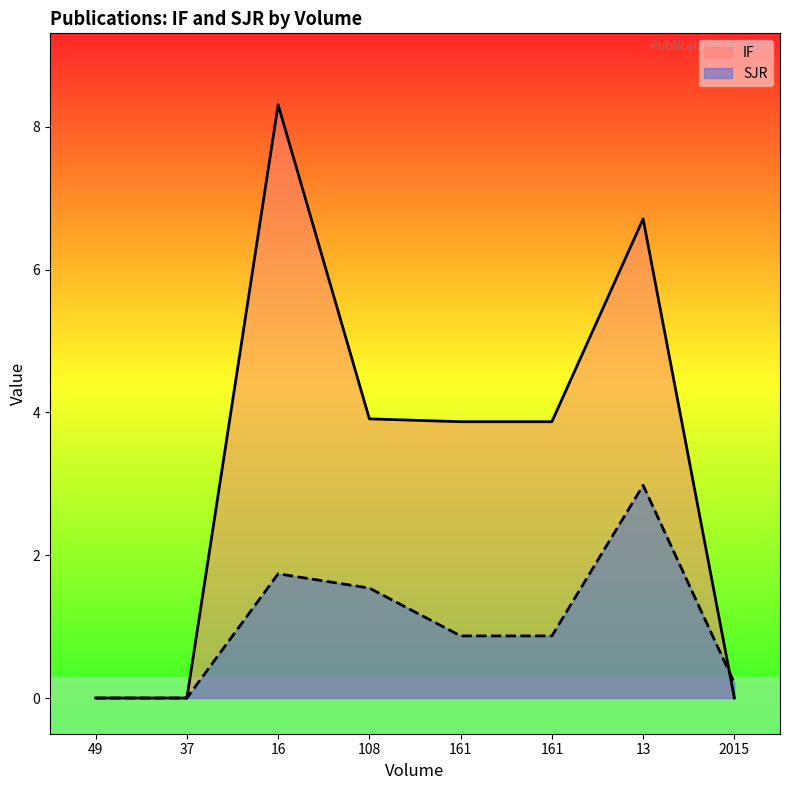

Which has a higher value, 108 or 161?

108